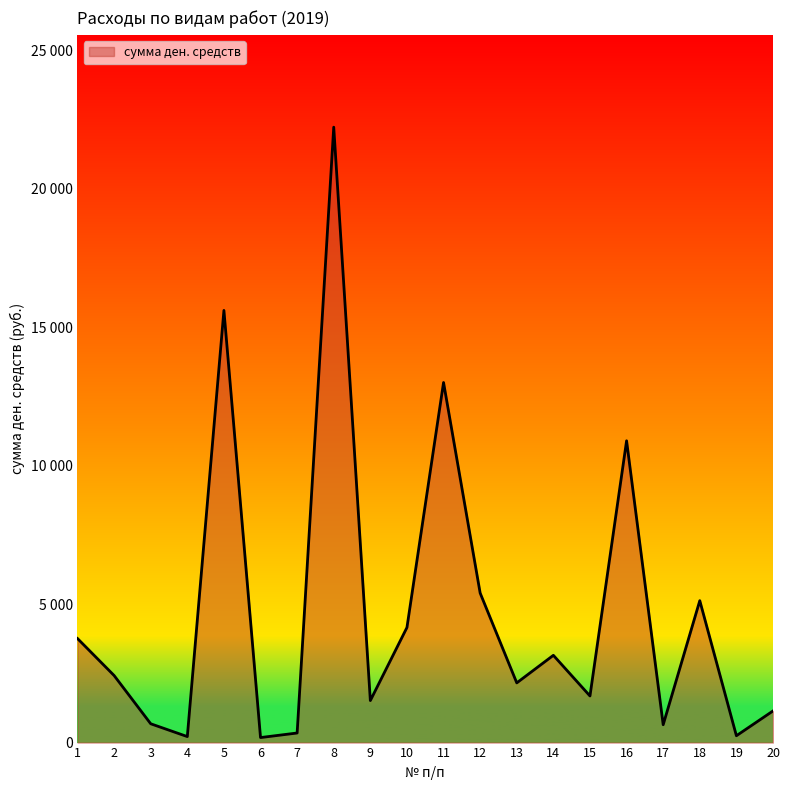

Which has a higher value, 2 or 18?

18